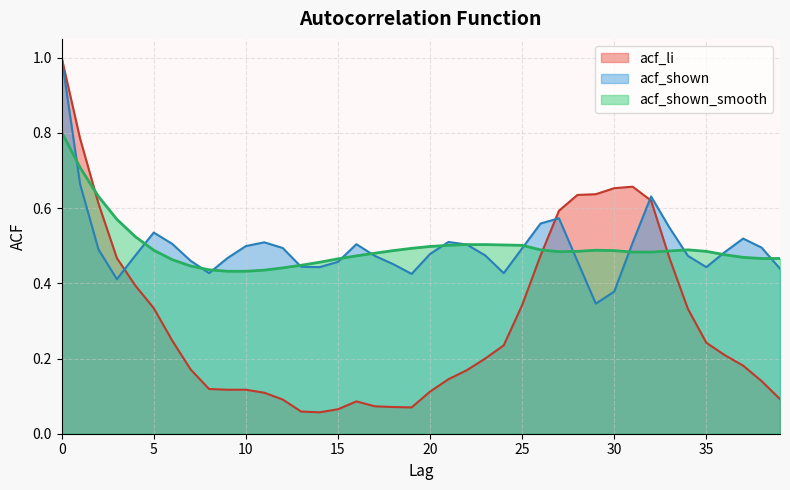

What is the value of the acf_li point at the 16th from the left?

0.1